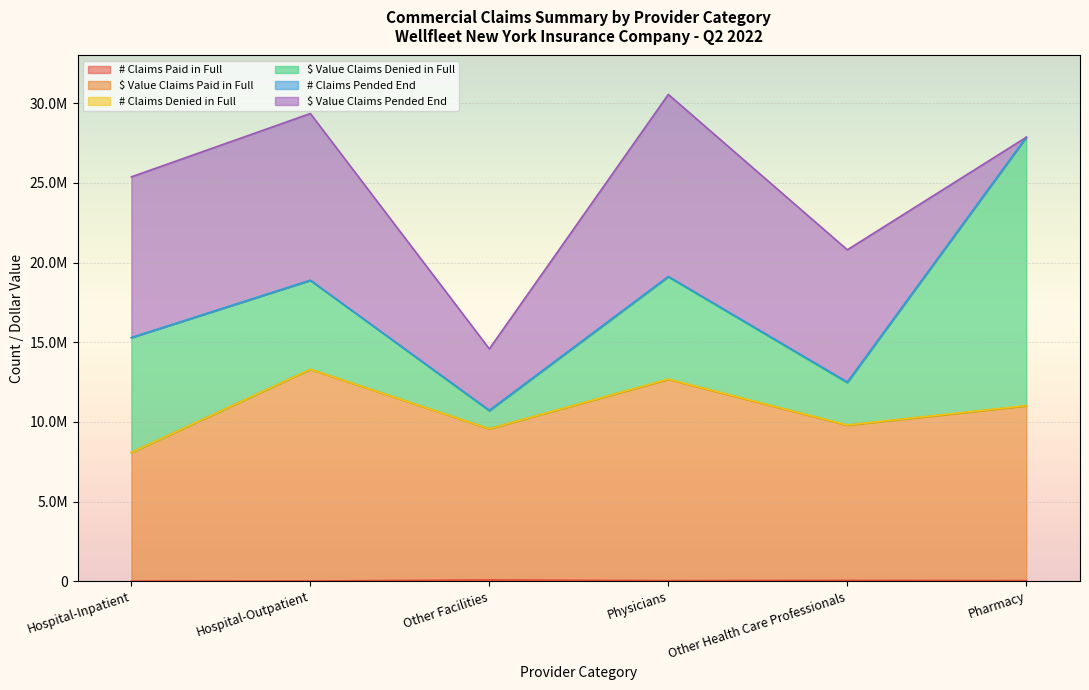

What is the spread (max minus min) of values at Other Health Care Professionals?

9722701.6